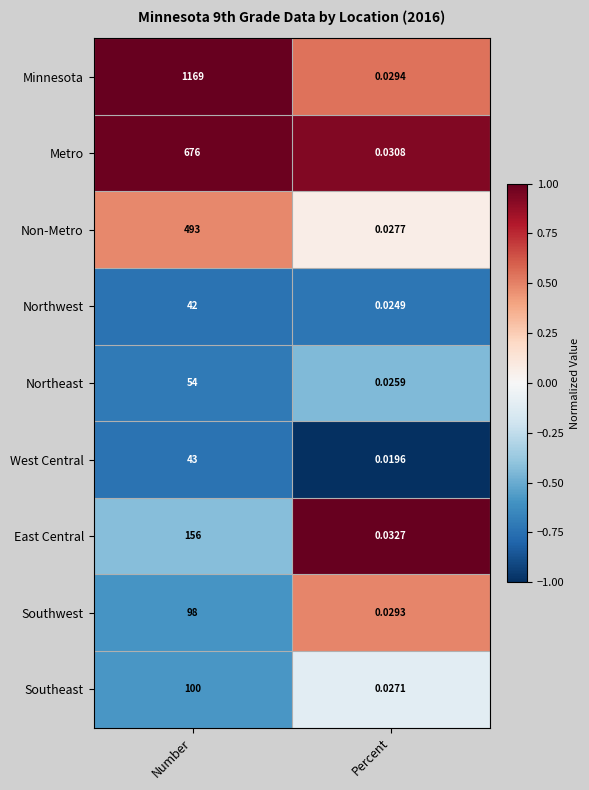

List the labels in order of Minnesota value, largest first.

Number, Percent